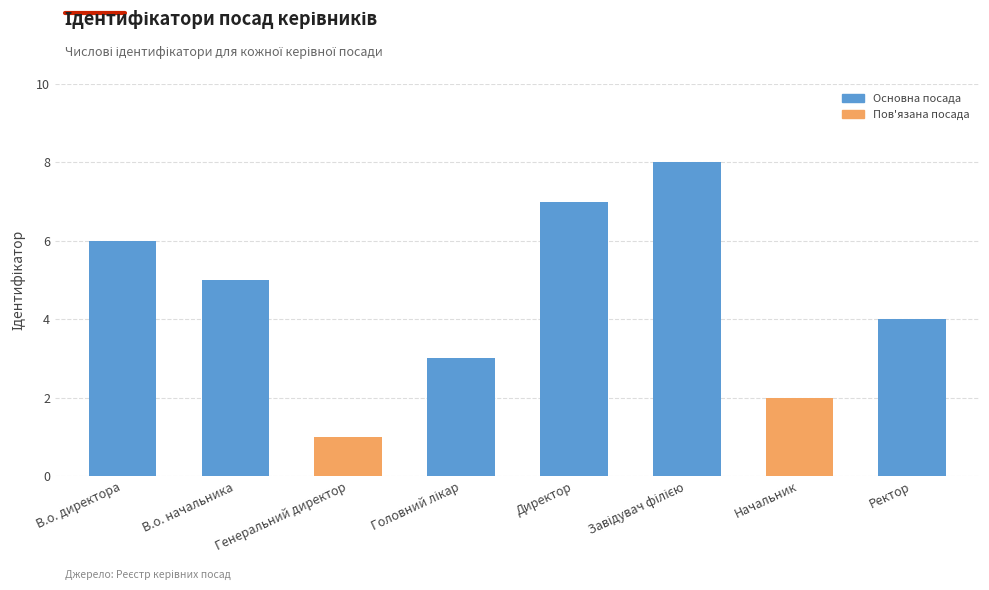

What position from the left is Генеральний директор?

3